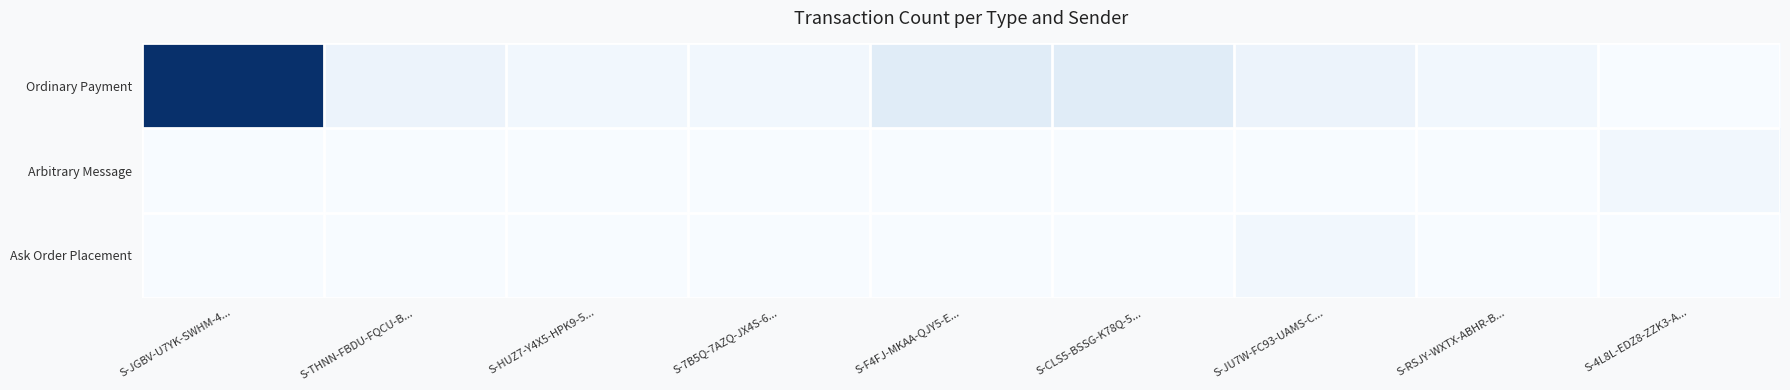

List the series in order of their peak value, highest first.

Ordinary Payment, Arbitrary Message, Ask Order Placement